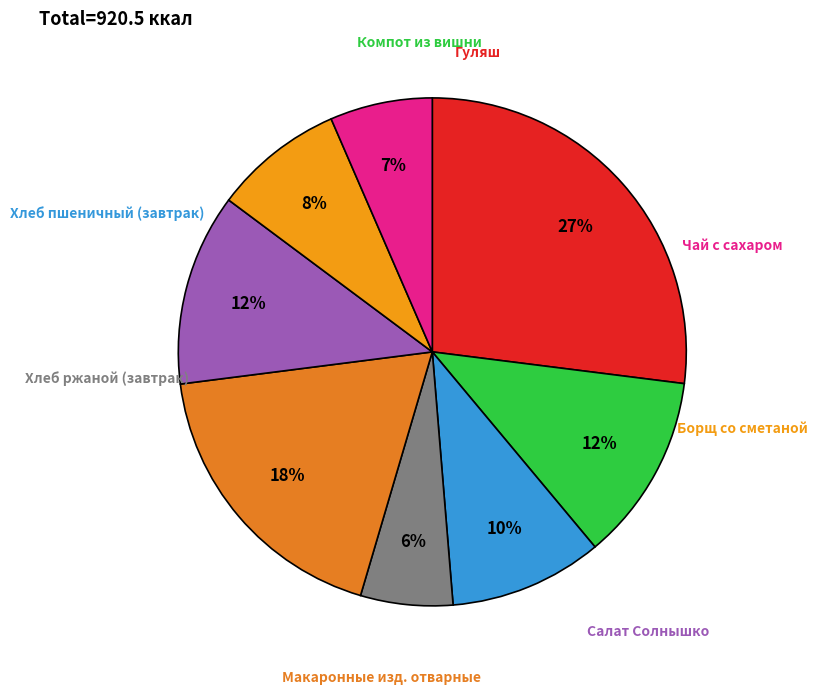

Count the number of slices in the pie.

8